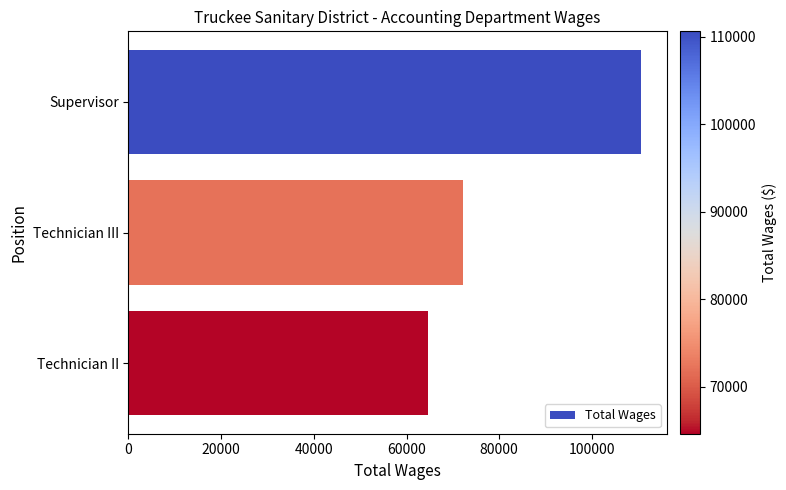

At which label is the value closest to 87634?

Technician III